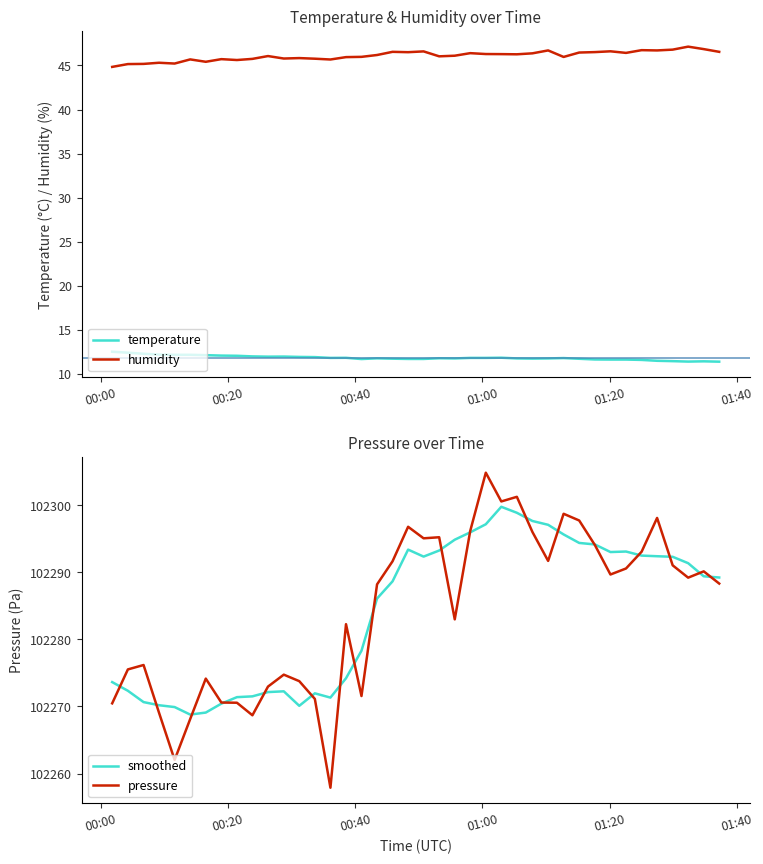

What is the maximum value for humidity?

47.1